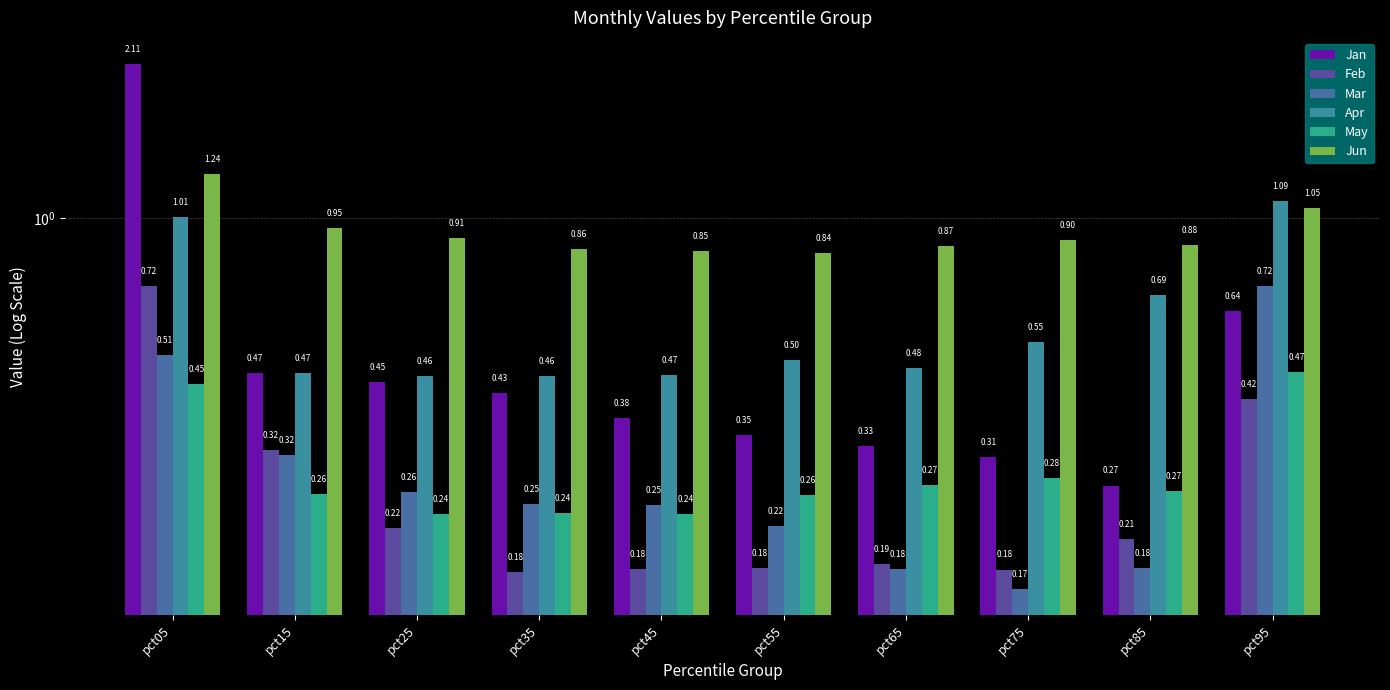

List the series in order of their peak value, lowest first.

May, Feb, Mar, Apr, Jun, Jan